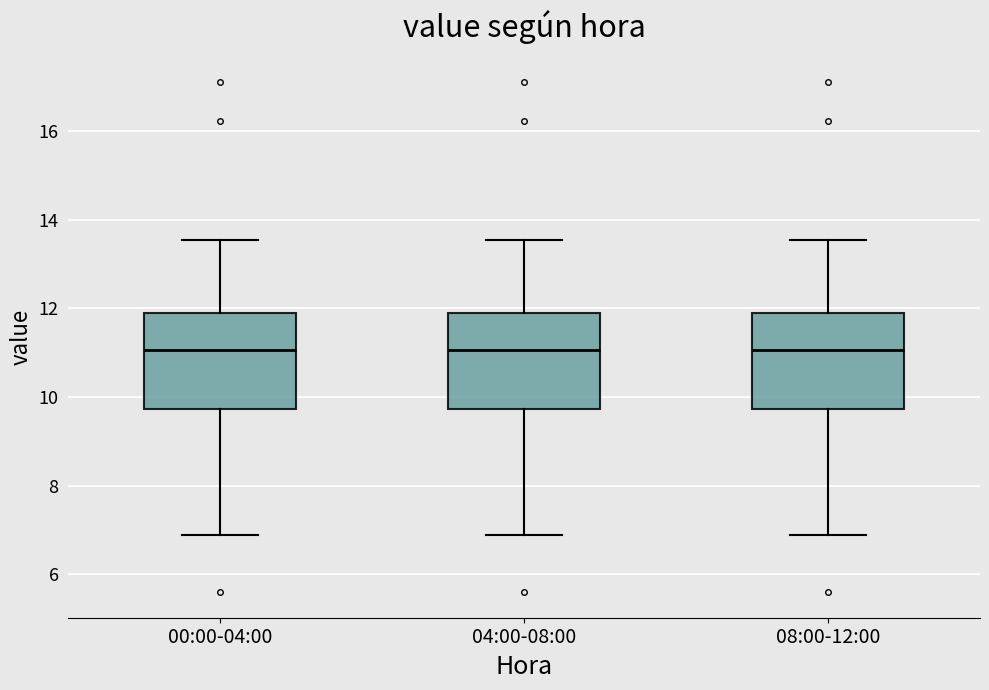

Reading left to right, transcribe this box plot: for each box, give where its median line is, the range the box spans, and where its two whiskers end, as read against the y-axis. The values are not printed on the chart, so give them approximately, as read against the axis.

00:00-04:00: median 11.0, box 9.8 to 11.8, whiskers 7.0 to 13.6
04:00-08:00: median 11.0, box 9.8 to 11.8, whiskers 7.0 to 13.6
08:00-12:00: median 11.0, box 9.8 to 11.8, whiskers 7.0 to 13.6